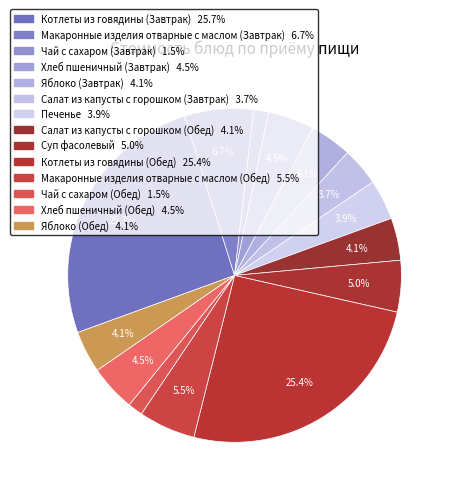

Is it true that Хлеб пшеничный (Завтрак) is 1% of the pie?

False